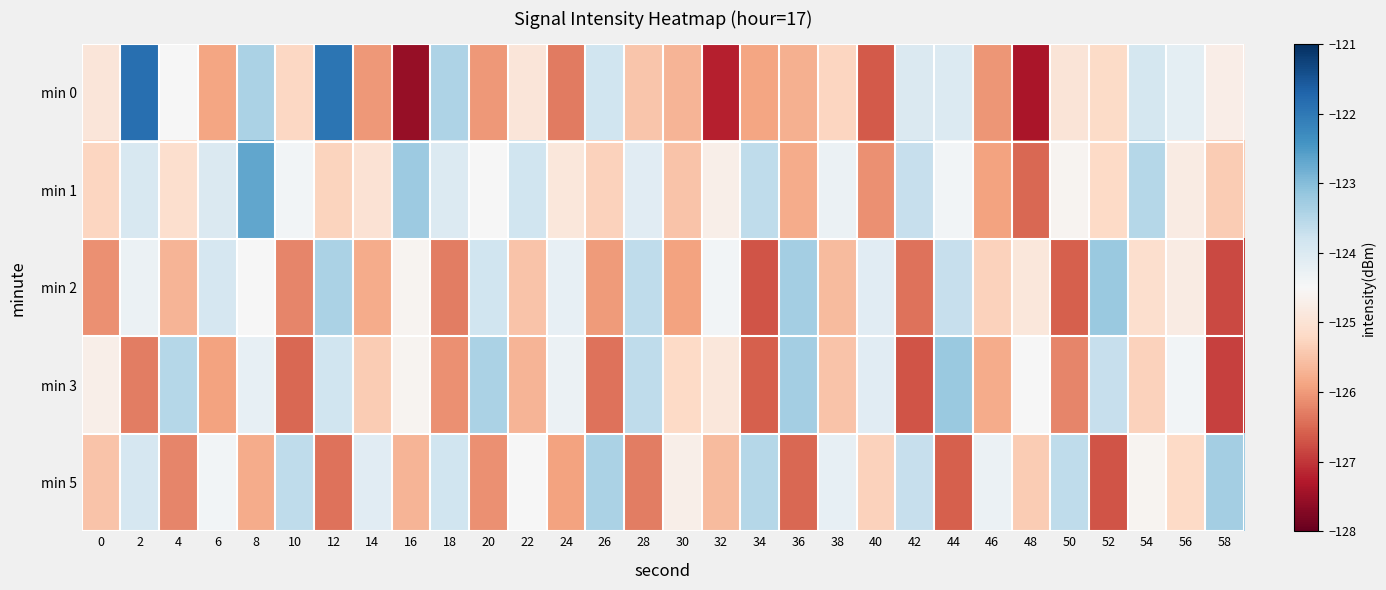

Which series has the largest range (max minus min)?

min 0